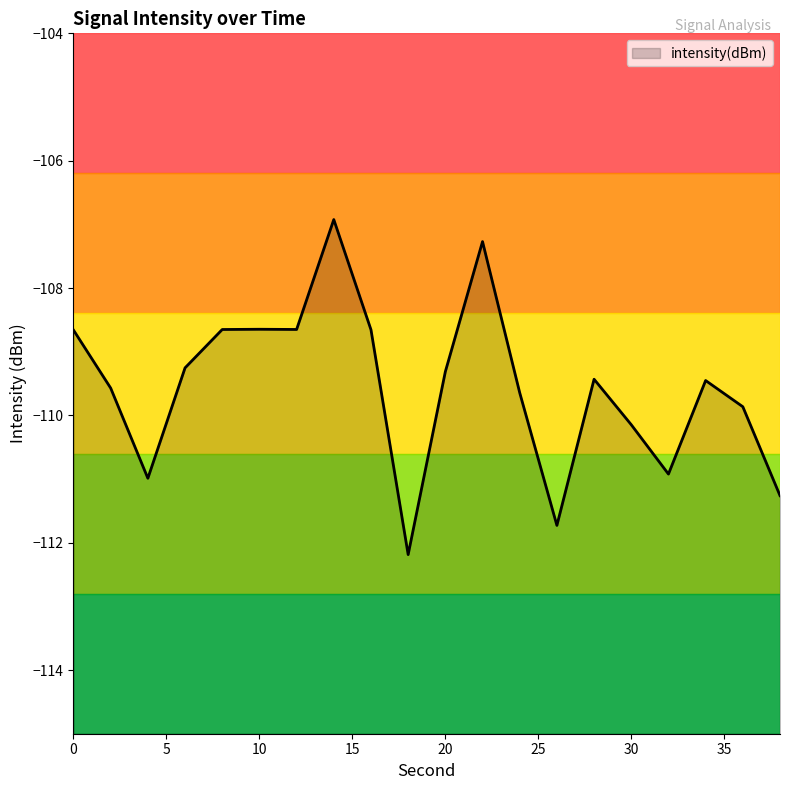

Does the chart display data point markers on the line(s)?

No